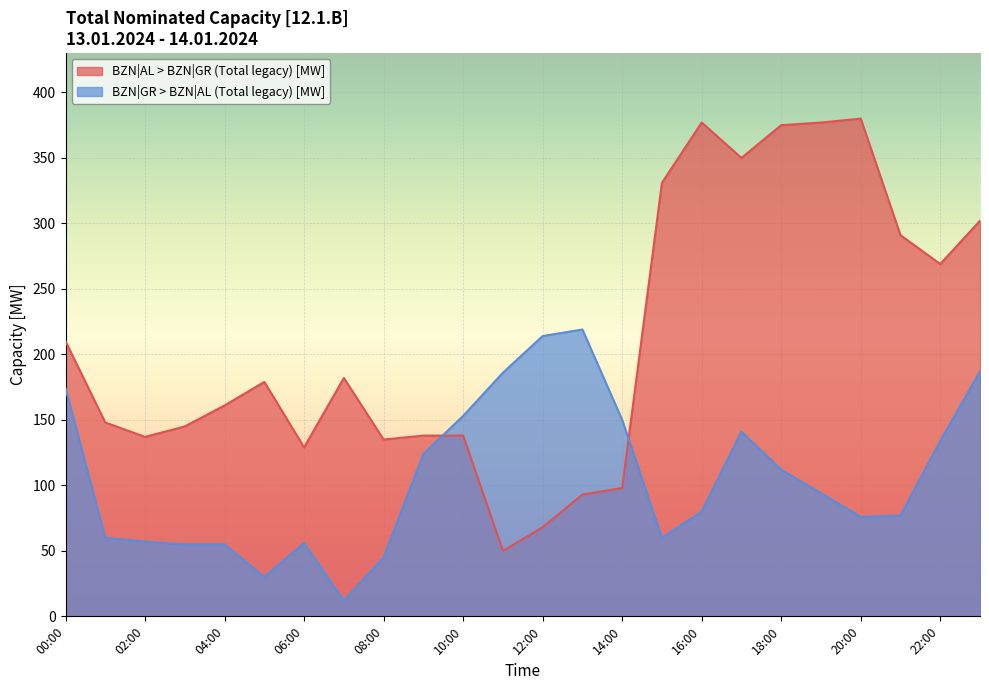

Reading left to right, list all the values displayed in this chart.

BZN|AL > BZN|GR (Total legacy) [MW]: 00:00=210	01:00=148	02:00=137	03:00=145	04:00=161	05:00=179	06:00=129	07:00=182	08:00=135	09:00=138	10:00=138	11:00=50	12:00=68	13:00=93	14:00=98	15:00=331	16:00=377	17:00=350	18:00=375	19:00=377	20:00=380	21:00=291	22:00=269	23:00=302
BZN|GR > BZN|AL (Total legacy) [MW]: 00:00=174	01:00=60	02:00=57	03:00=55	04:00=55	05:00=30	06:00=56	07:00=12	08:00=45	09:00=124	10:00=153	11:00=186	12:00=214	13:00=219	14:00=150	15:00=60	16:00=80	17:00=141	18:00=112	19:00=94	20:00=76	21:00=77	22:00=134	23:00=187